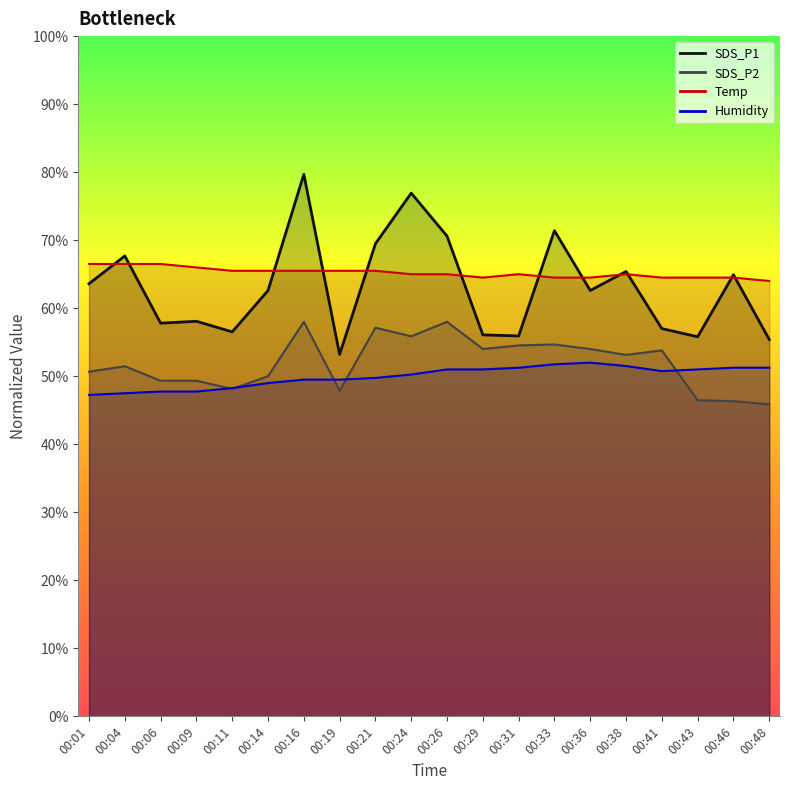

True or false: SDS_P1 has a value of 128.7 at 00:24.

False